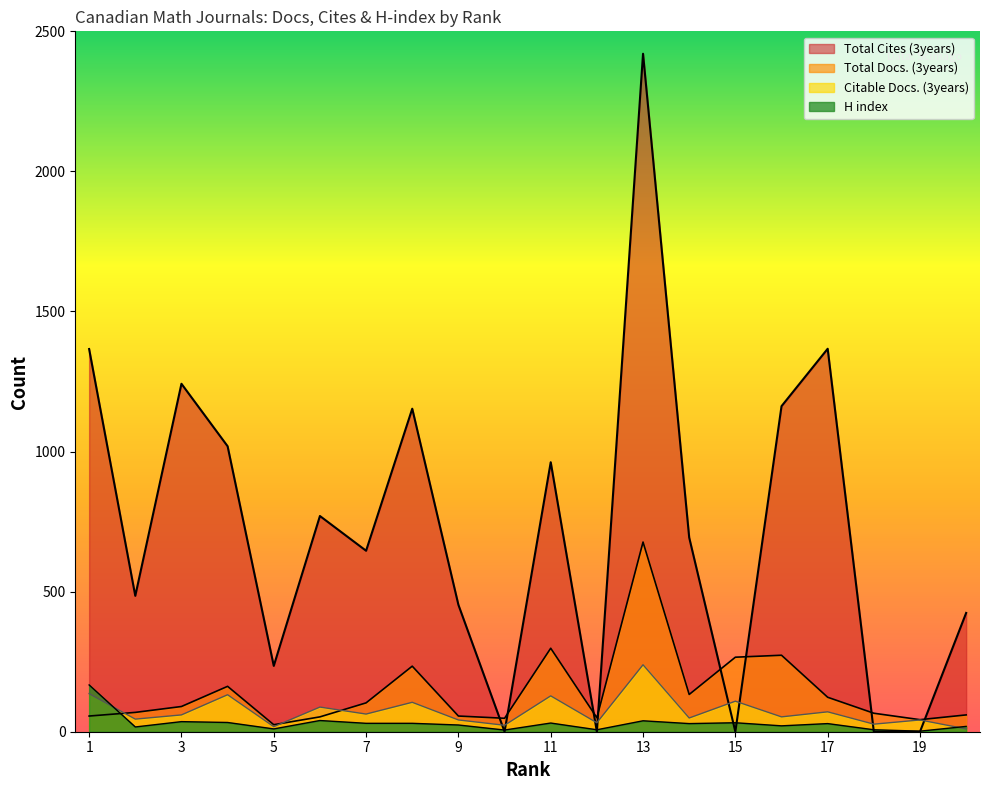

What are all the series names shown in the legend?

Total Docs. (3years), Citable Docs. (3years), Total Cites (3years), H index